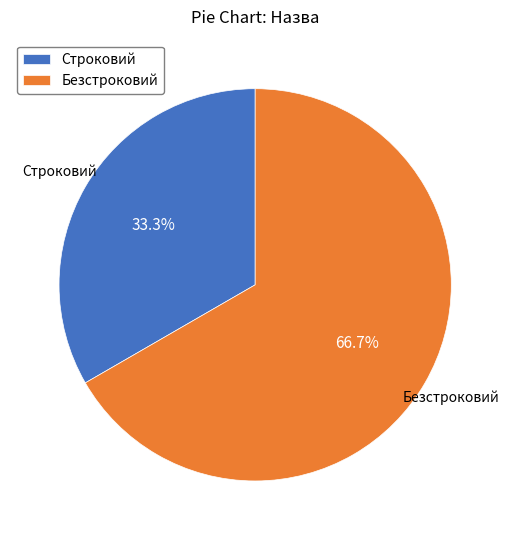

To the nearest percent, what is the difference between the largest and smallest slice percentages?

33%